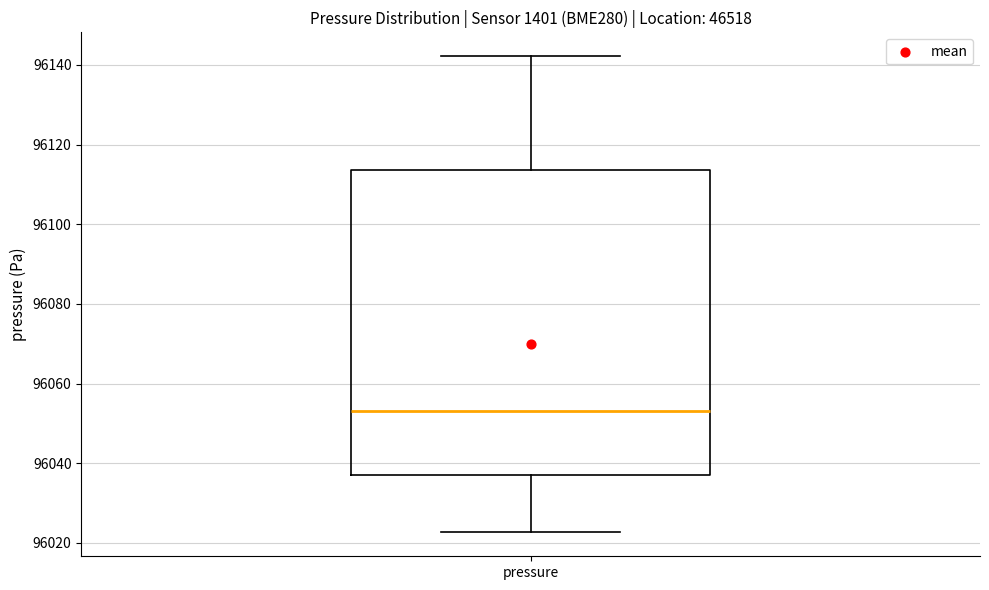

Transcribe this box plot: give where the median line is, the range the box spans, and where the two whiskers end, as read against the y-axis. The values are not printed on the chart, so give them approximately, as read against the axis.

median 96054, box 96038 to 96114, whiskers 96022 to 96142